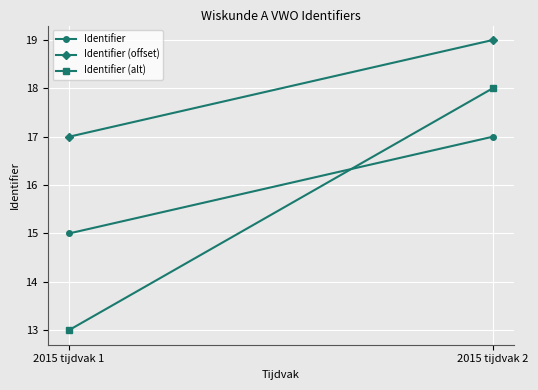

Reading left to right, list all the values displayed in this chart.

Identifier: 2015 tijdvak 1=15	2015 tijdvak 2=17
Identifier (offset): 2015 tijdvak 1=17	2015 tijdvak 2=19
Identifier (alt): 2015 tijdvak 1=13	2015 tijdvak 2=18